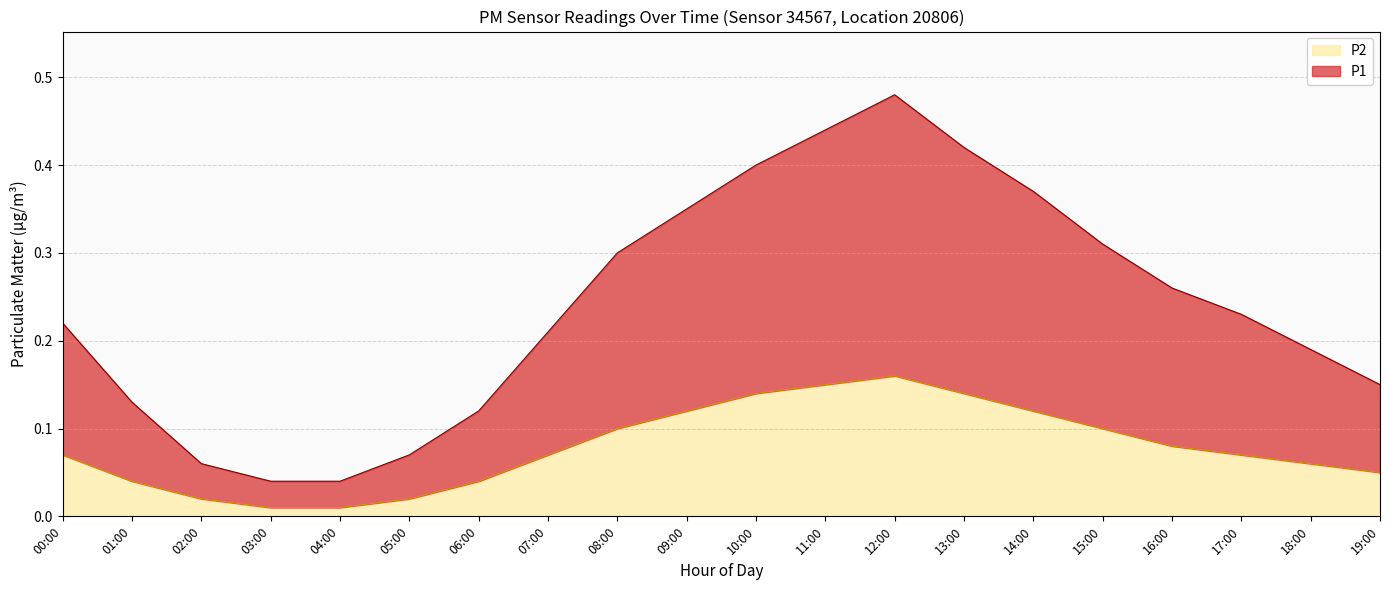

Count the number of categories in the chart.

20